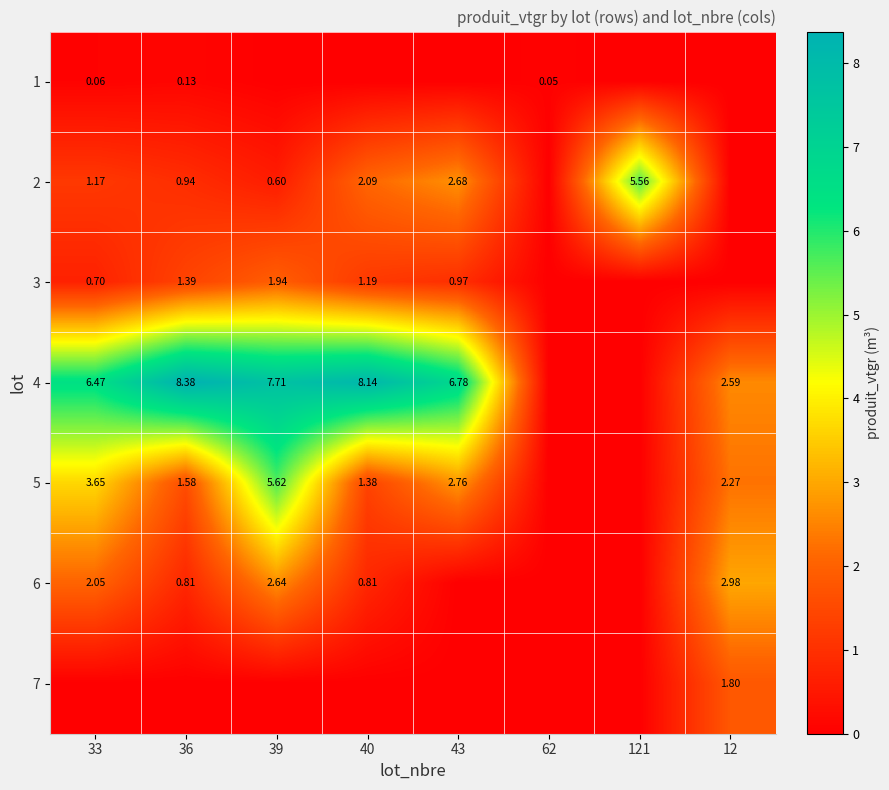

Is the value of 4 at 40 greater than the value of 6 at 33?

Yes